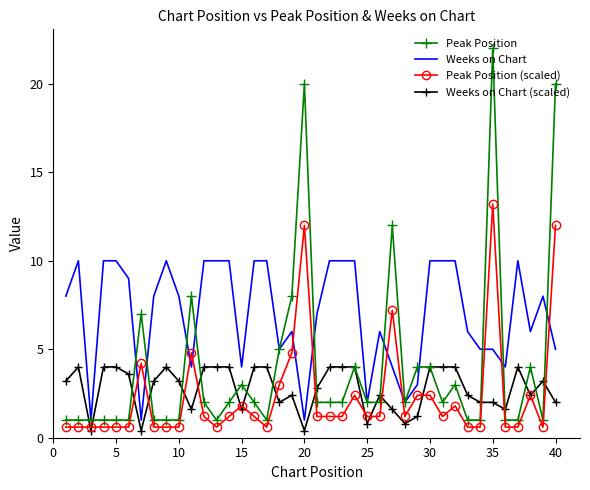

True or false: Weeks on Chart and Weeks on Chart (scaled) intersect in this chart.

False